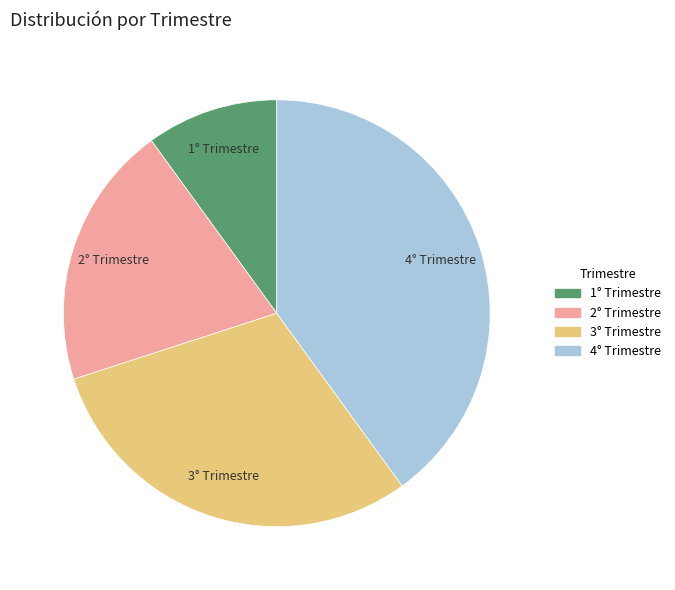

What is the smallest slice in the pie chart?

1° Trimestre